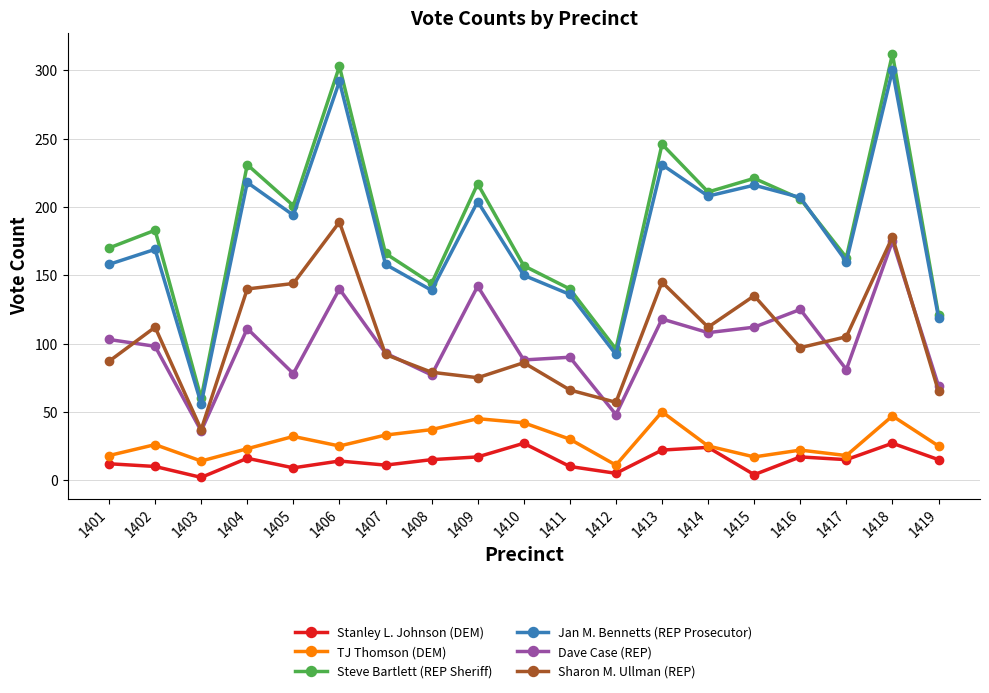

What is the spread (max minus min) of values at 1417?

148